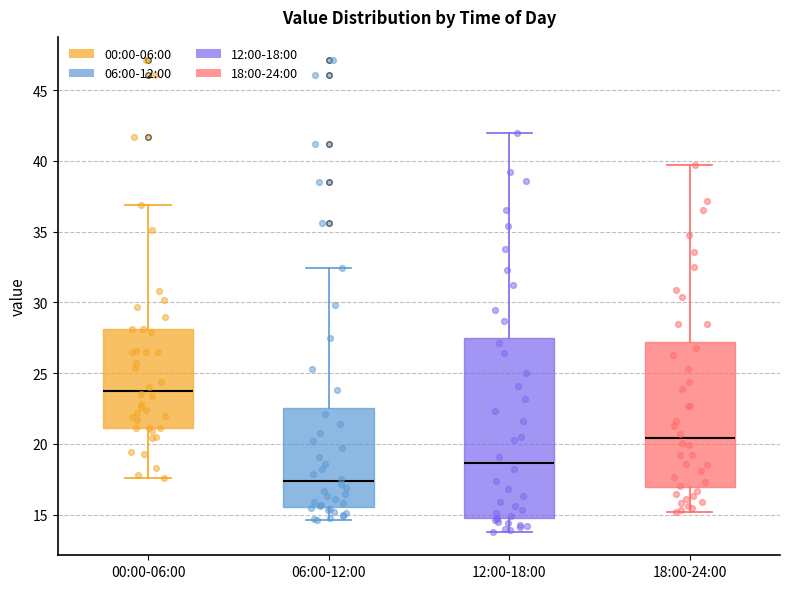

Where is the upper edge of the box for 12:00-18:00 on the y-axis? The values are not printed on the chart, so give them approximately, as read against the axis.

27.5